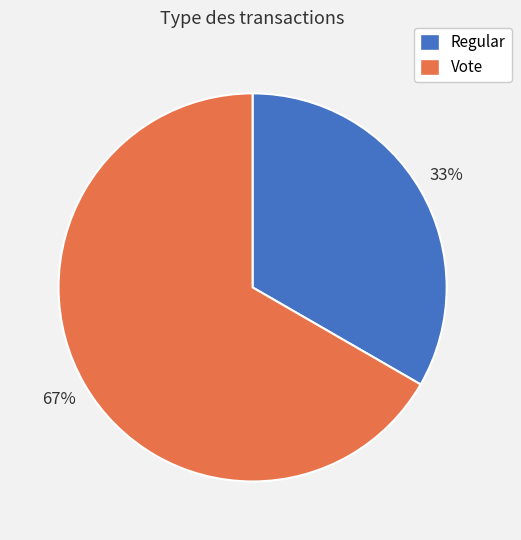

How many segments does this pie chart have?

2